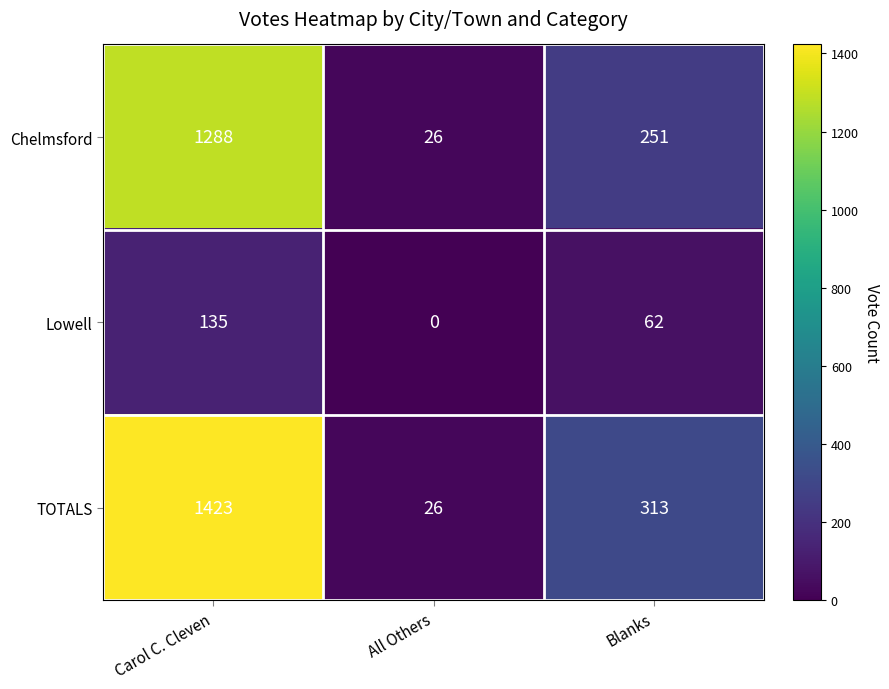

Rank the series by their maximum value, from highest to lowest.

TOTALS, Chelmsford, Lowell